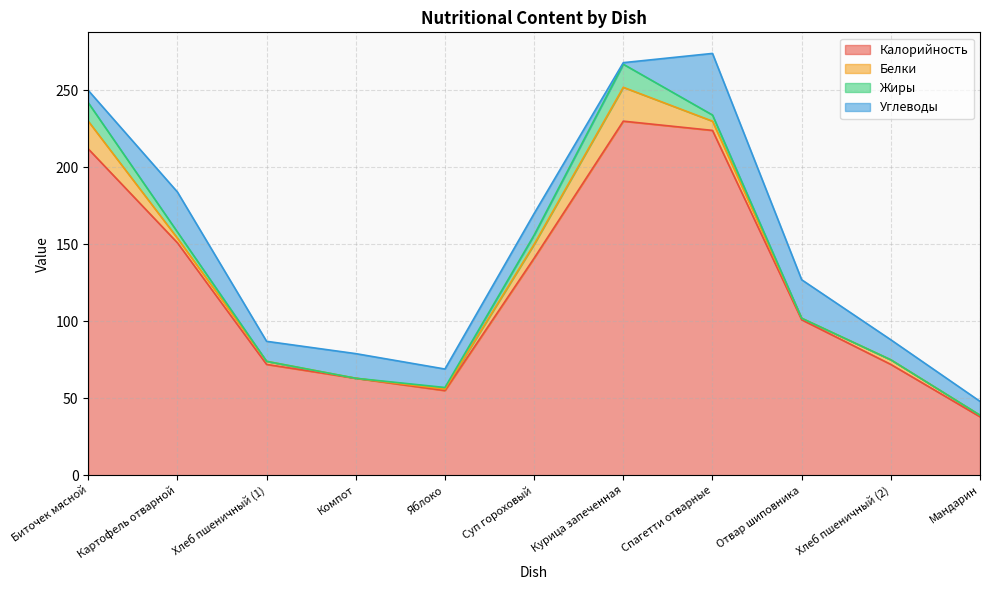

Is the value of Белки at Спагетти отварные greater than the value of Жиры at Мандарин?

Yes